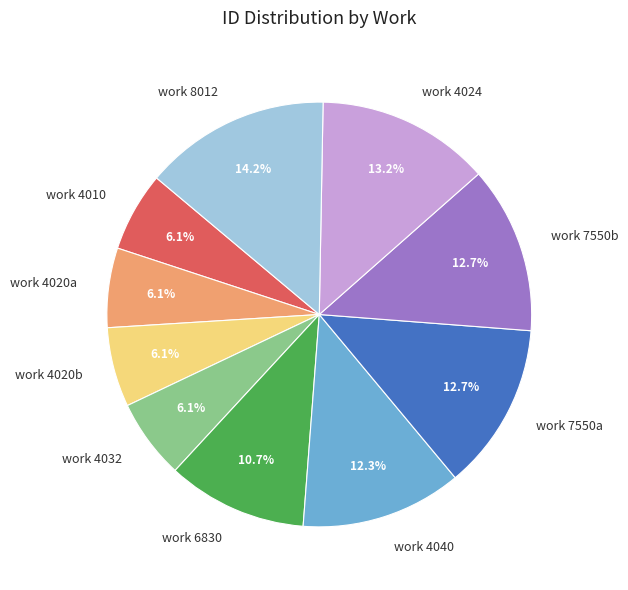

What is the ratio of the value at work 4010 to the value at work 7550b?

0.5